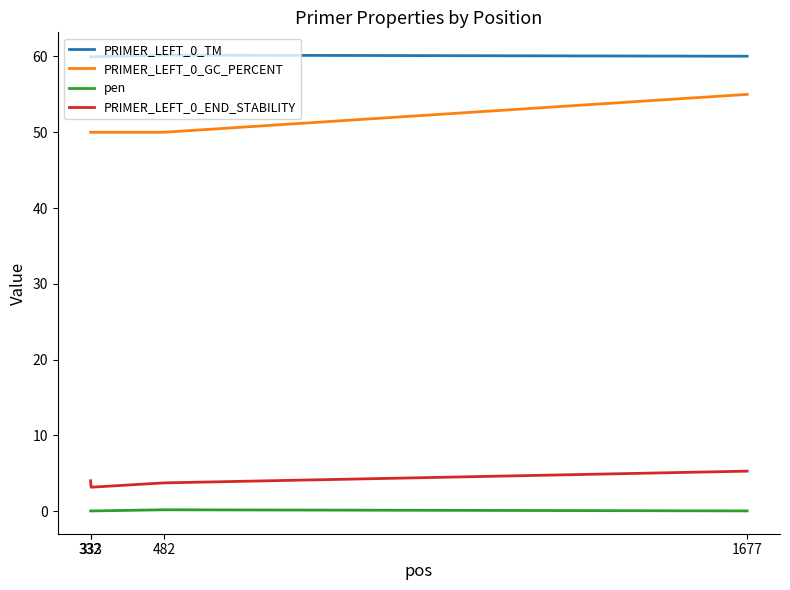

What is the greatest value displayed?

60.2